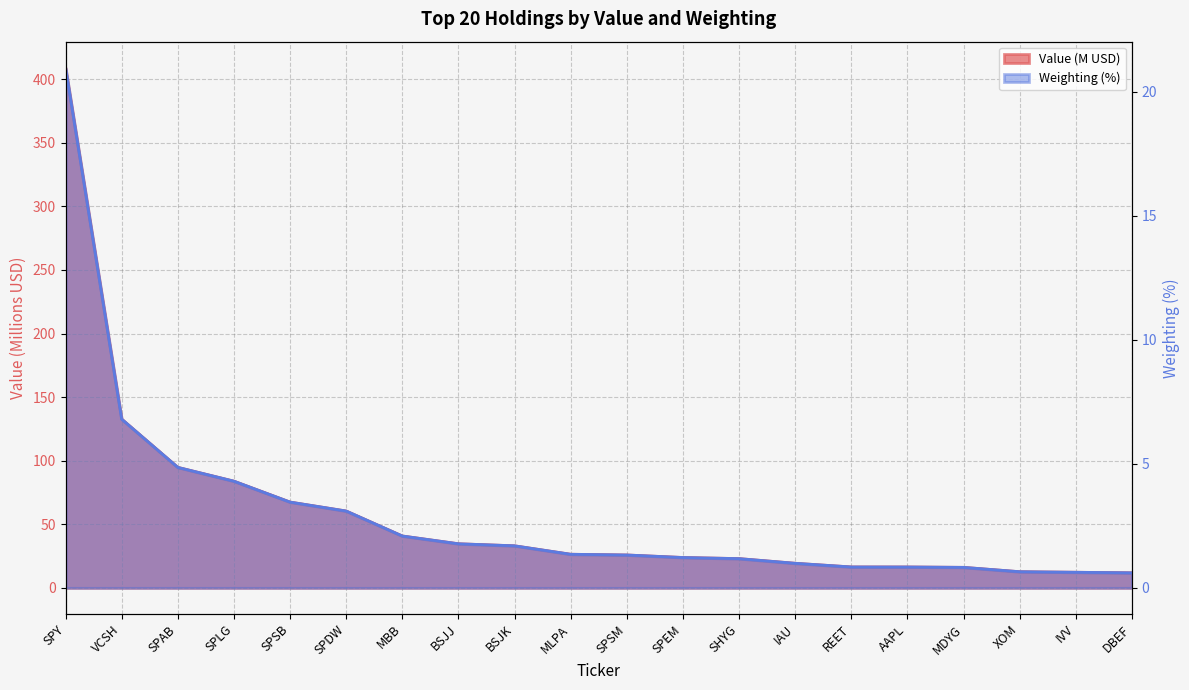

True or false: Value and Weighting cross at least once.

False